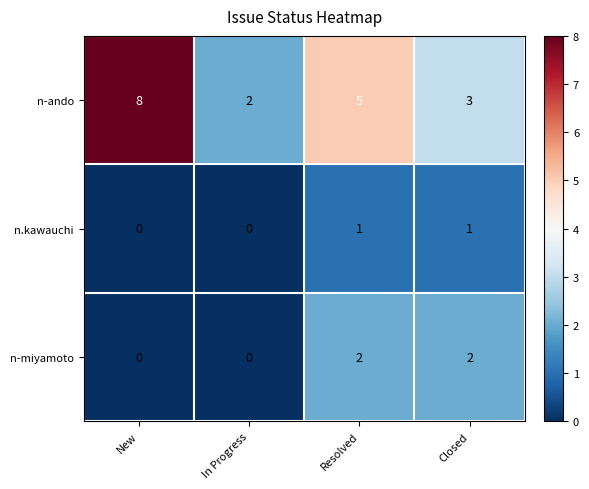

Which series changed the most between New and In Progress?

n-ando